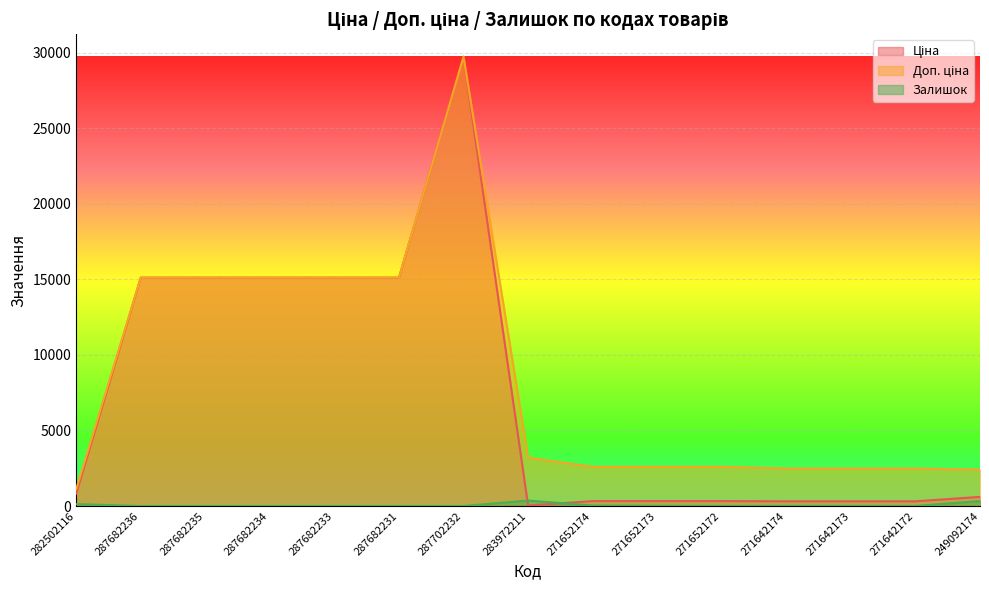

Which series has the largest range (max minus min)?

Ціна